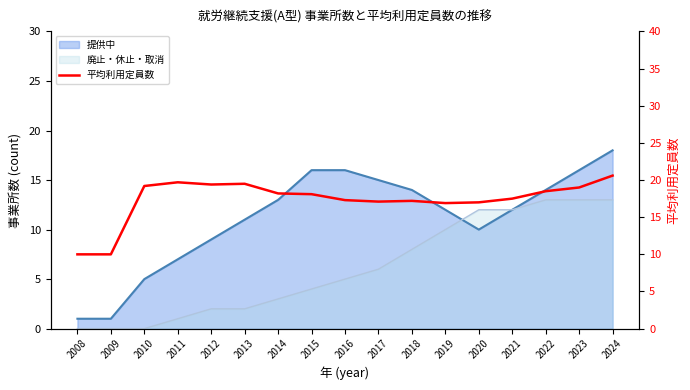

At which category does the chart reach its peak across all series?

2024